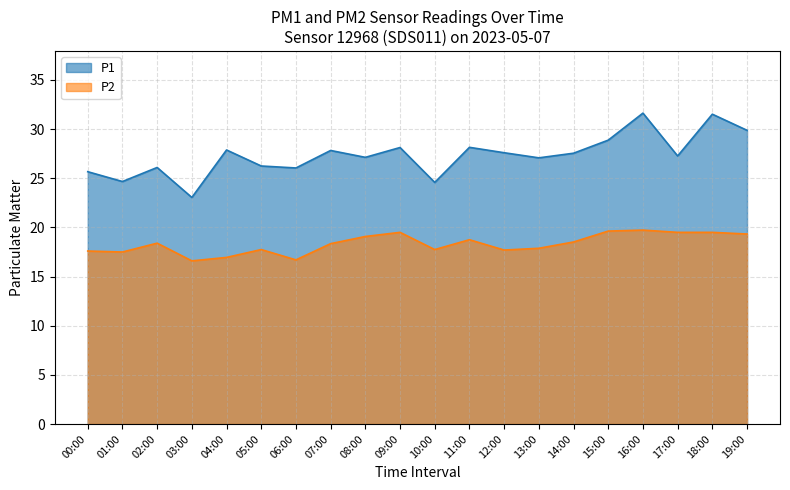

How many lines are shown in the chart?

2